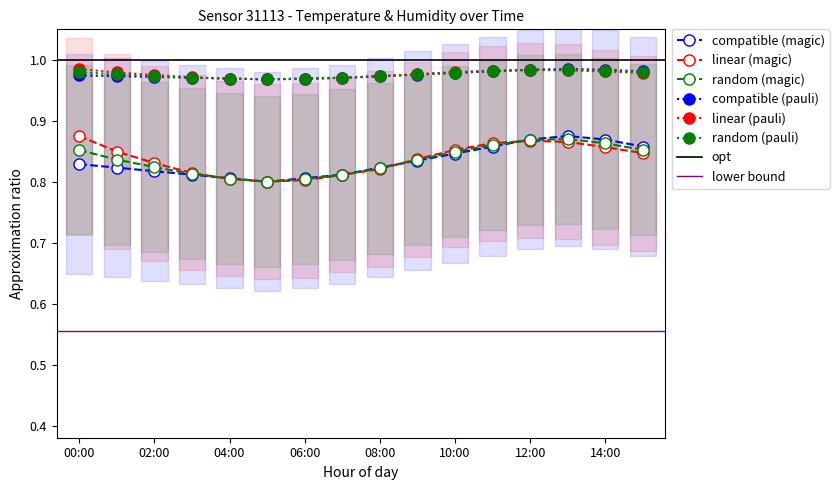

Count the temperature values in the range 0 to 1.

16